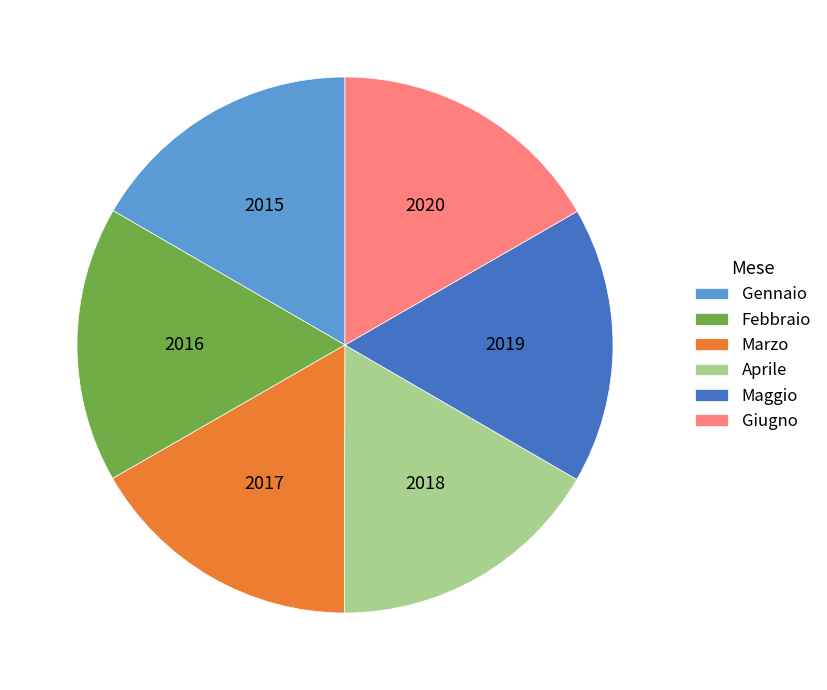

Combined, do Maggio and Giugno account for over 50%?

No